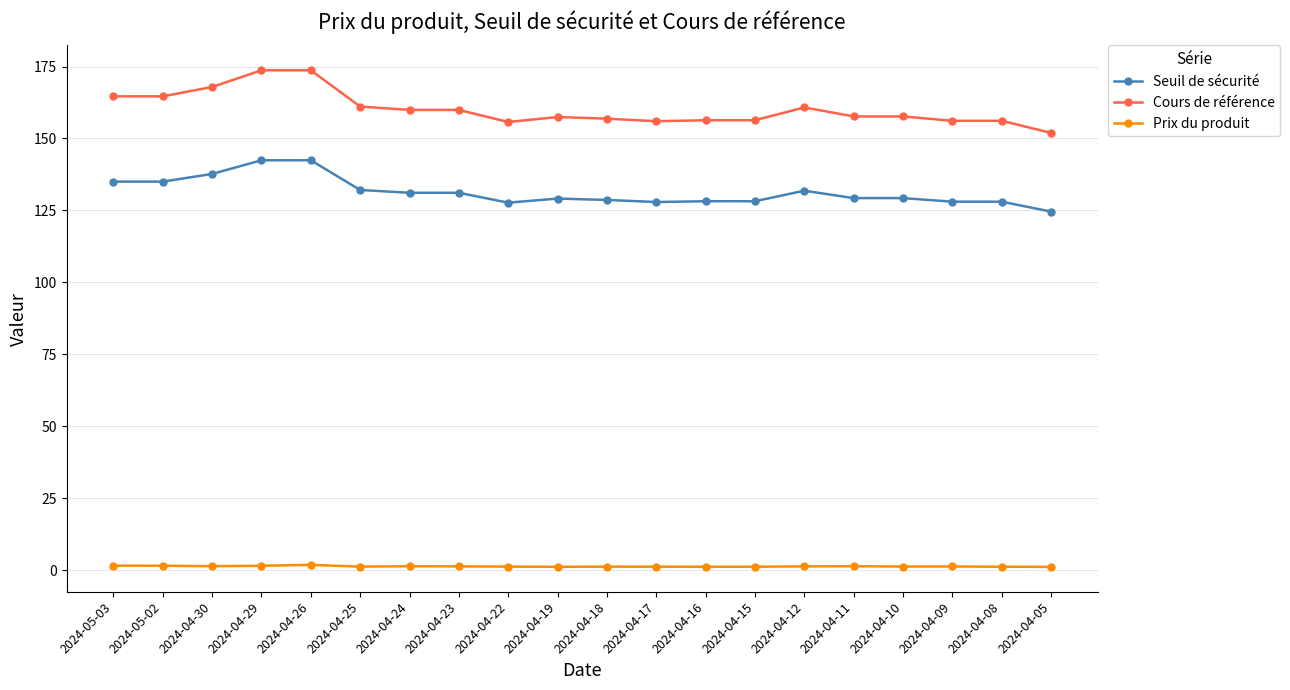

Rank the series by their maximum value, from lowest to highest.

Prix du produit, Seuil de sécurité, Cours de référence